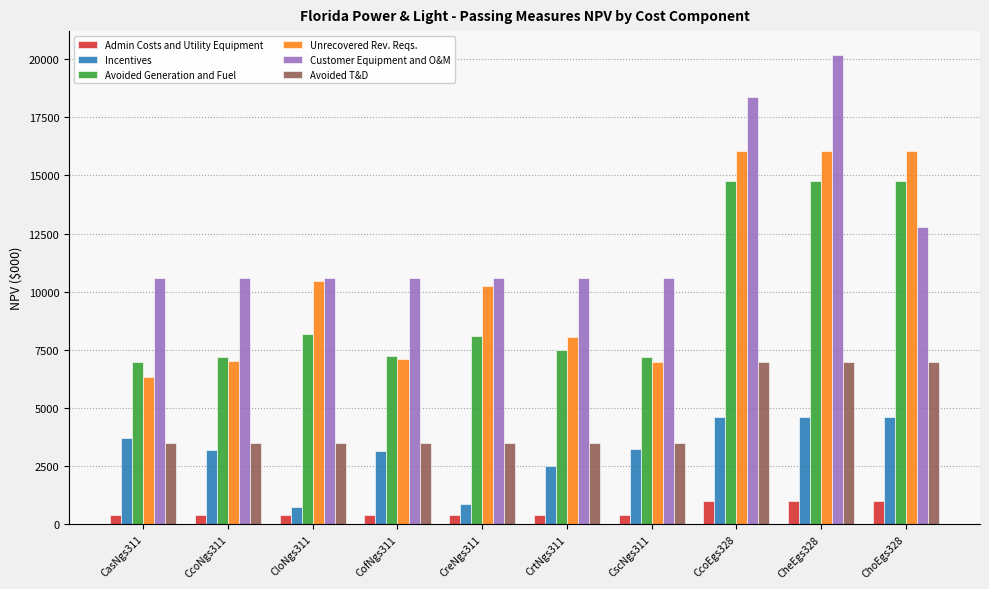

What is the value of the Unrecovered Rev. Reqs. bar at the 1st from the left?

6326.3